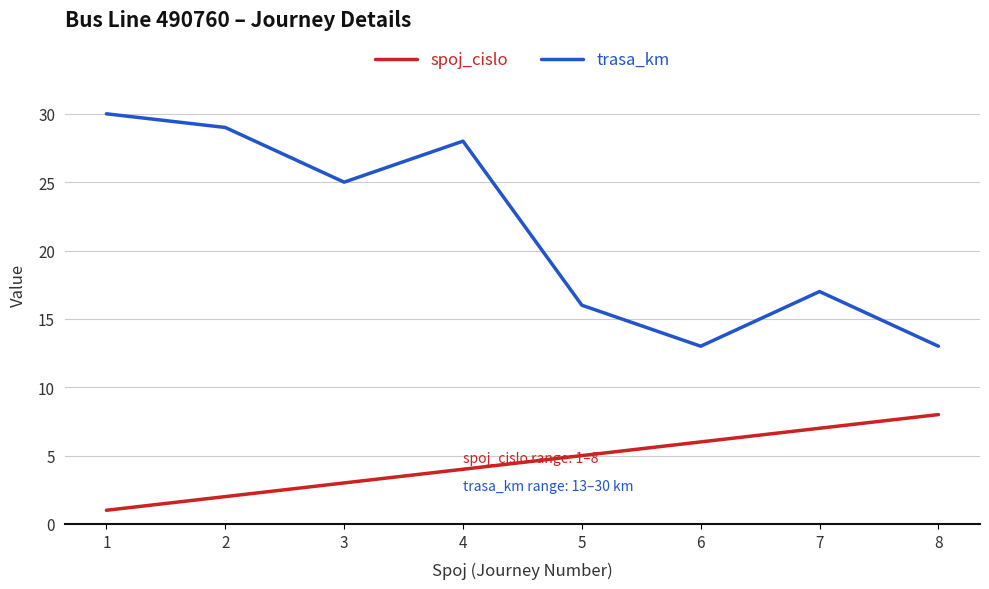

At how many categories does at least one series exceed 19?

4